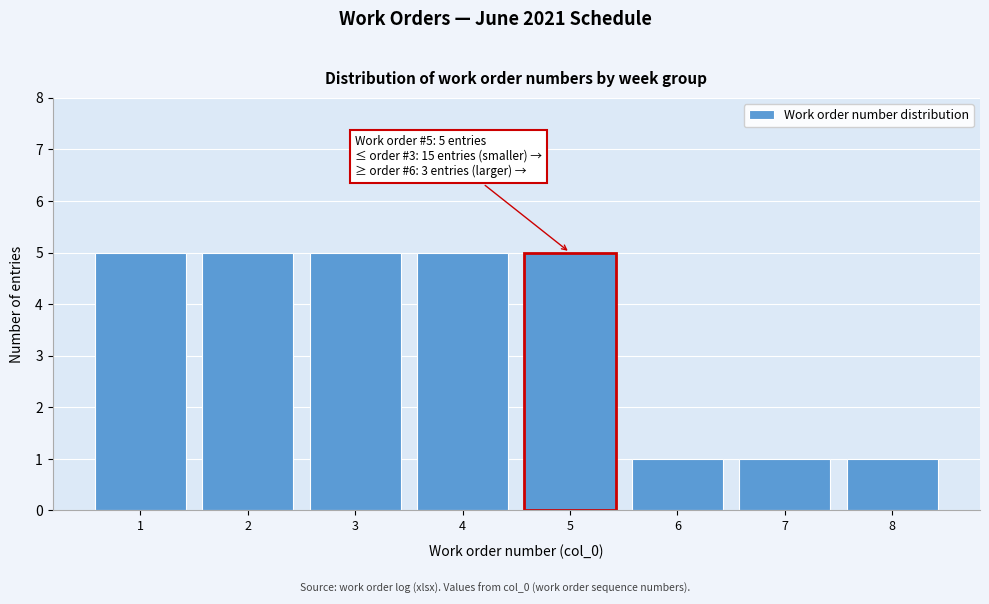

Reading right to left, extract all data points from this chart.

1	1	1	5	5	5	5	5